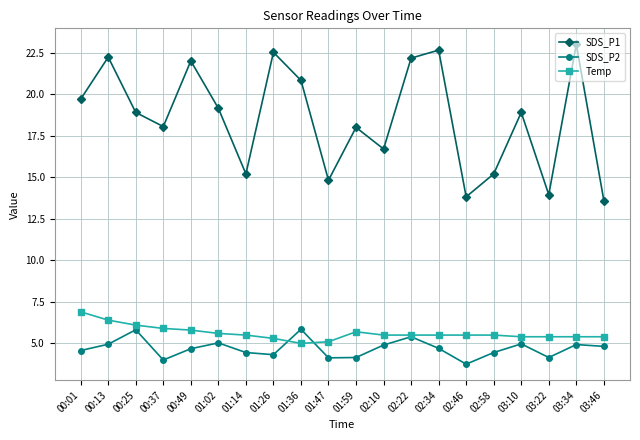

Count the number of categories in the chart.

20